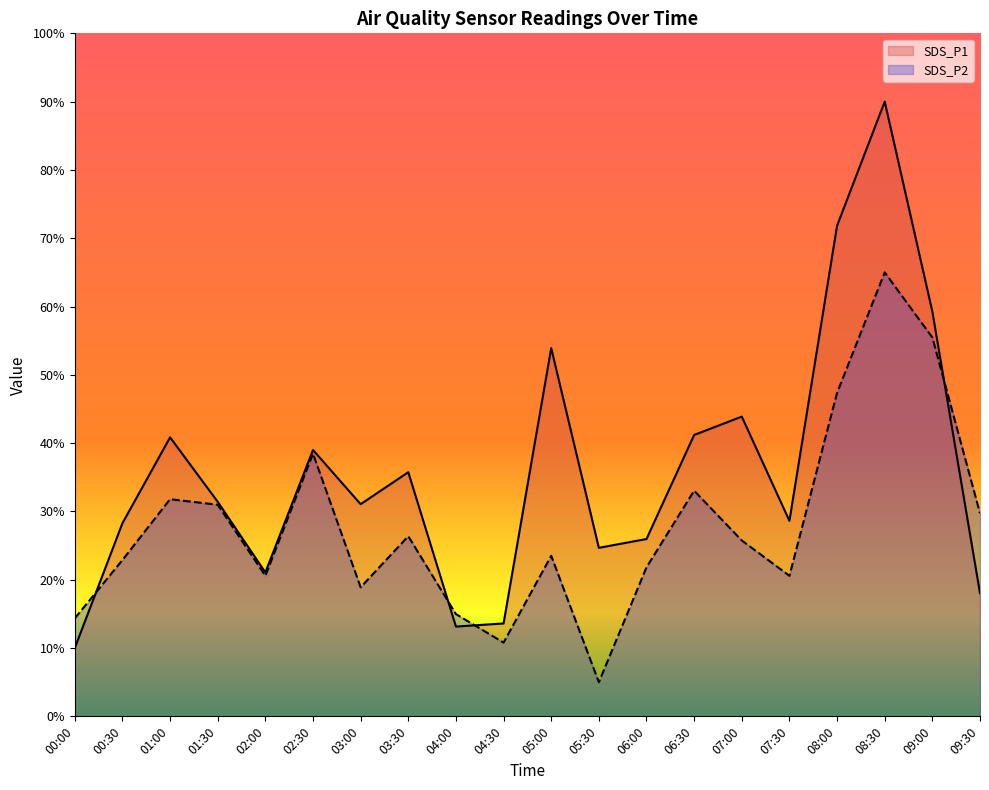

What is the difference between the second highest and minimum values in the SDS_P1 series?

61.8